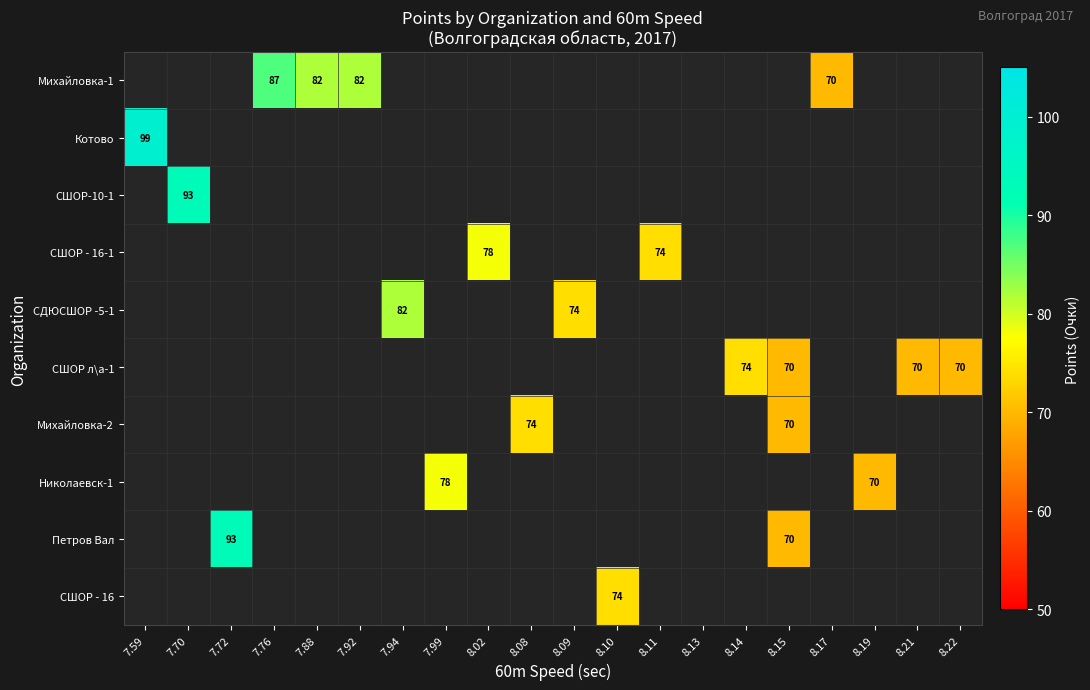

At how many categories does at least one series exceed 96?

1